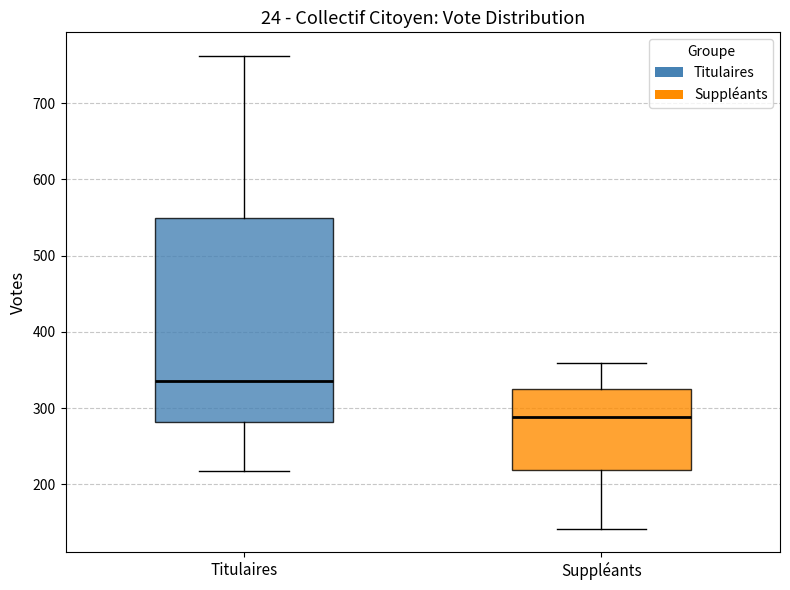

Where does the lower whisker of the box for Suppléants end on the y-axis? The values are not printed on the chart, so give them approximately, as read against the axis.

140